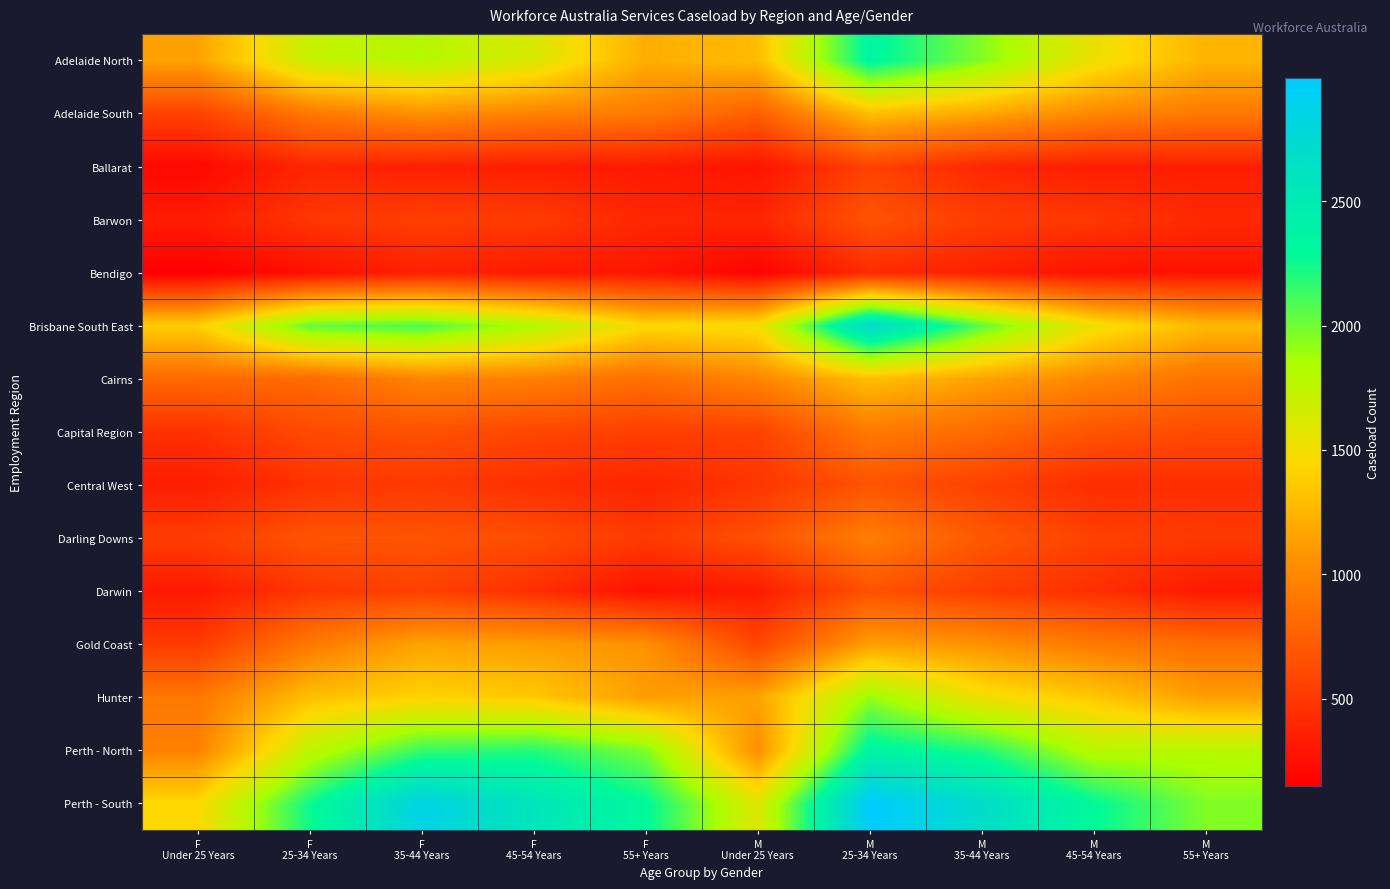

What is the spread (max minus min) of values at M
Under 25 Years?

1420